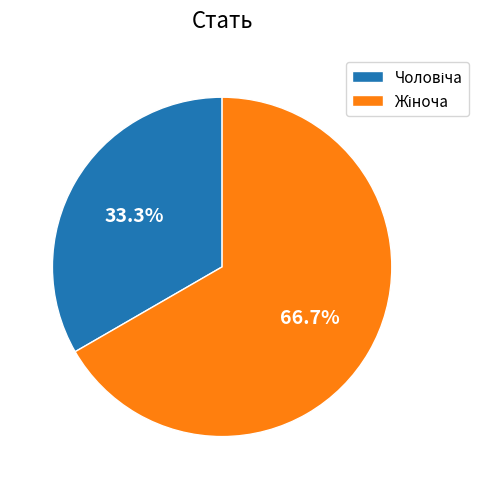

Is there a majority slice in this chart?

Yes